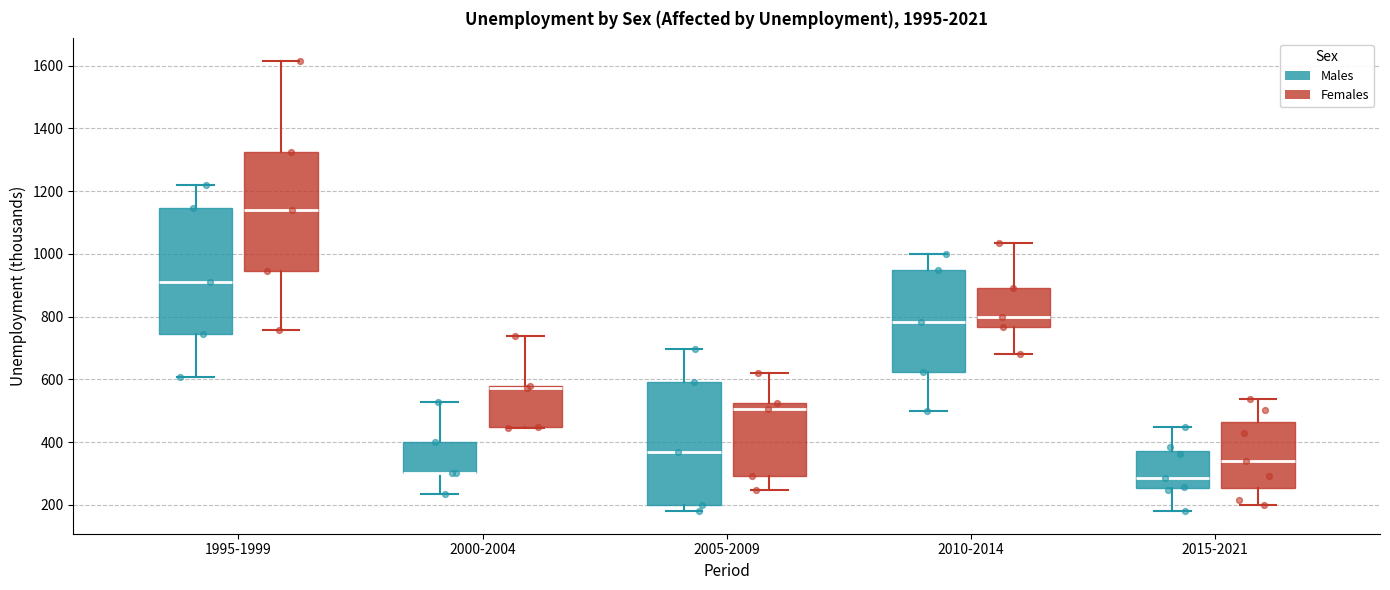

Reading left to right, read every box against the y-axis: the position of its median line, the range the box covers, and the ends of its whiskers. The values are not printed on the chart, so give them approximately, as read against the axis.

1995-1999 (Males): median 920, box 740 to 1140, whiskers 600 to 1220
1995-1999 (Females): median 1140, box 940 to 1320, whiskers 760 to 1620
2000-2004 (Males): median 300 (drawn on the box's lower edge), box 300 to 400, whiskers 240 to 520
2000-2004 (Females): median 580 (drawn on the box's upper edge), box 440 to 580, whiskers 440 to 740
2005-2009 (Males): median 380, box 200 to 600, whiskers 180 to 700
2005-2009 (Females): median 500, box 300 to 520, whiskers 240 to 620
2010-2014 (Males): median 780, box 620 to 940, whiskers 500 to 1000
2010-2014 (Females): median 800, box 760 to 900, whiskers 680 to 1040
2015-2021 (Males): median 280, box 260 to 380, whiskers 180 to 440
2015-2021 (Females): median 340, box 260 to 460, whiskers 200 to 540